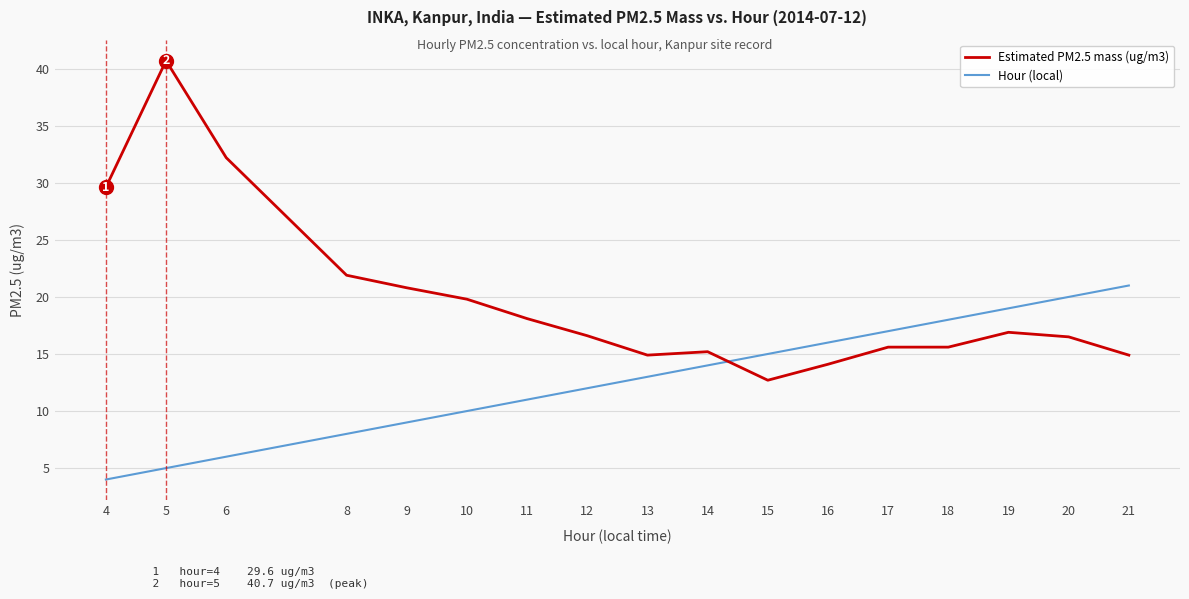

Rank the series at 18 from highest to lowest value.

Hour (local), Estimated PM2.5 mass (ug/m3)